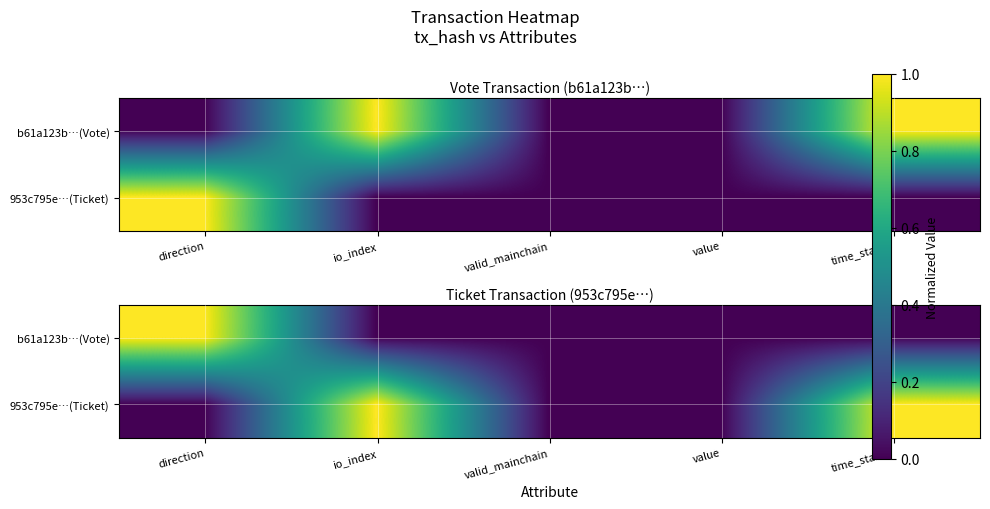

Rank the series at value from lowest to highest value.

b61a123b…(Vote), 953c795e…(Ticket)